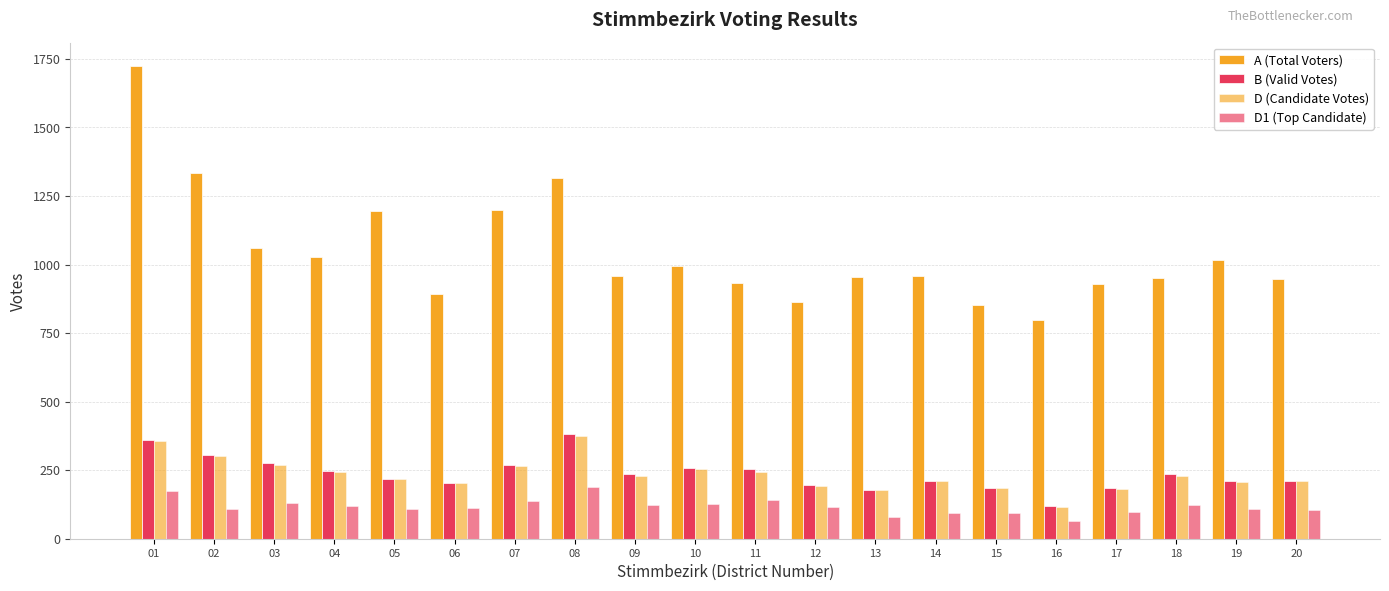

Count the number of categories in the chart.

20